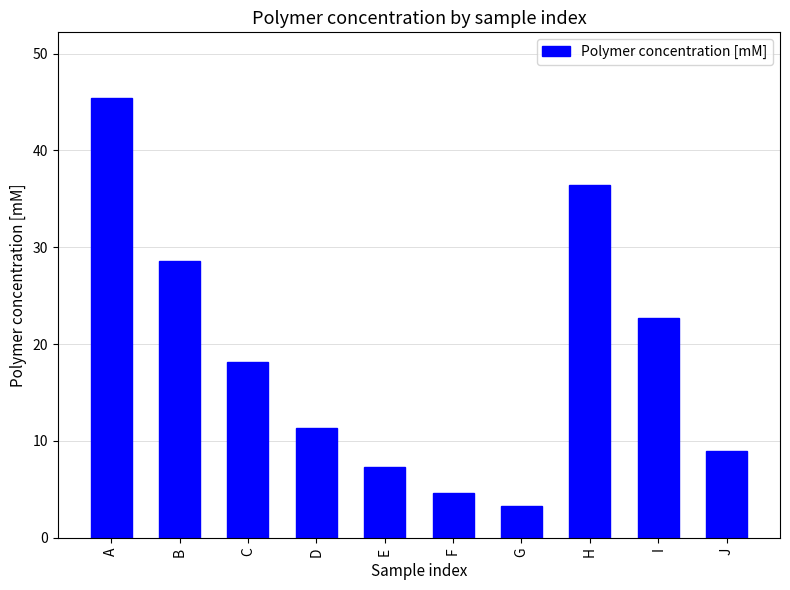

Reading left to right, transcribe all the data shown in this chart.

45.4	28.5	18.2	11.3	7.3	4.6	3.2	36.5	22.7	9.0